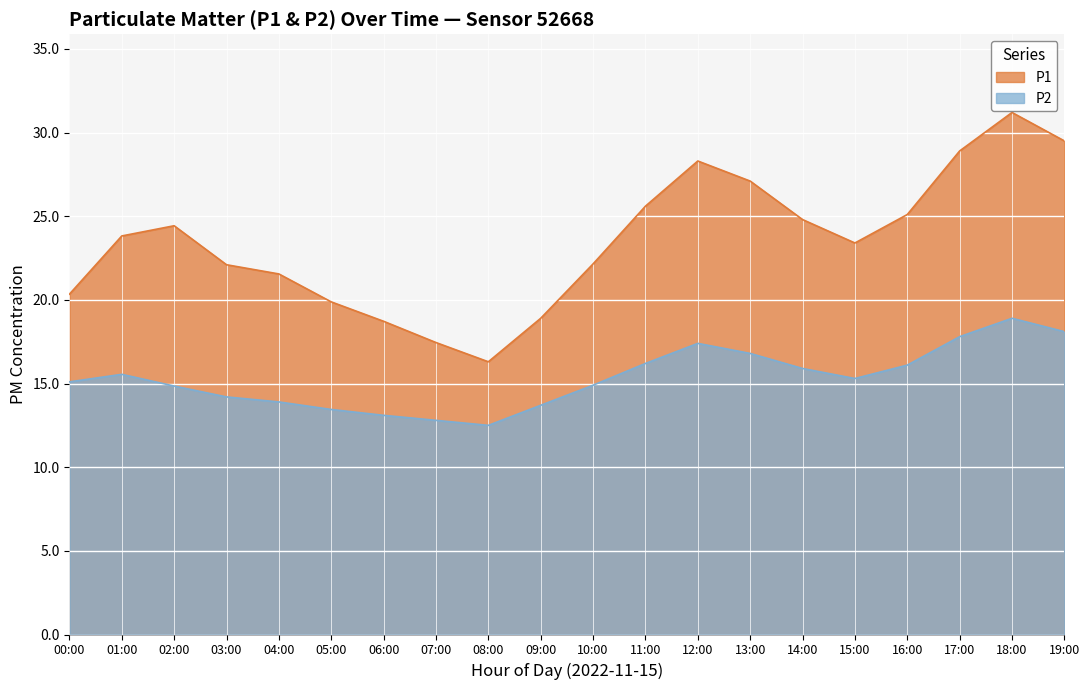

At which category does P2 reach its first local valley?

08:00